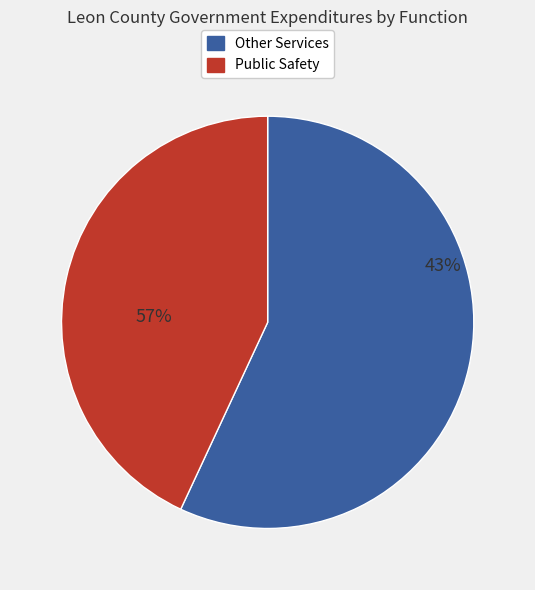

True or false: Culture / Recreation accounts for 1% of the total.

False